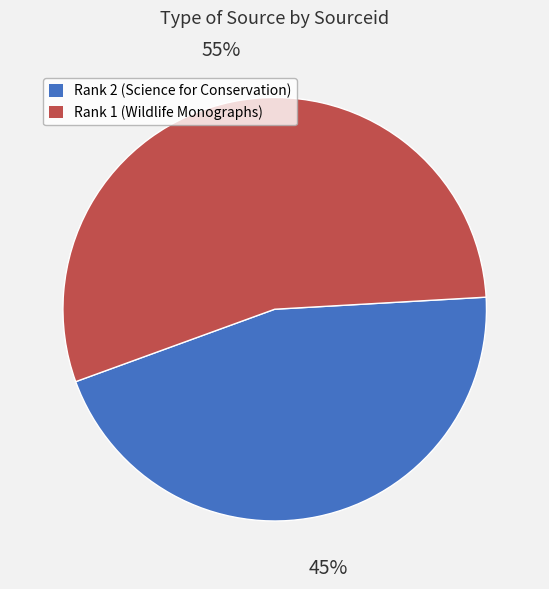

How many slices are in this pie chart?

2